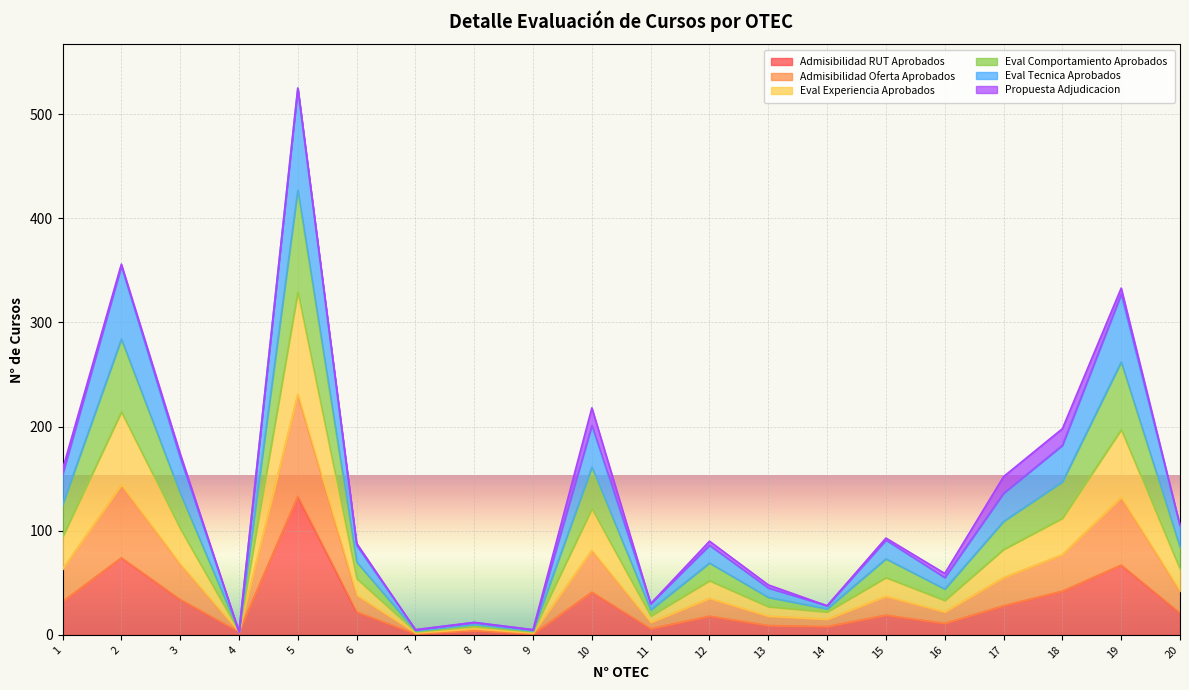

In Admisibilidad RUT Aprobados, how many points are lower than both neighbors (excluding endpoints)?

6